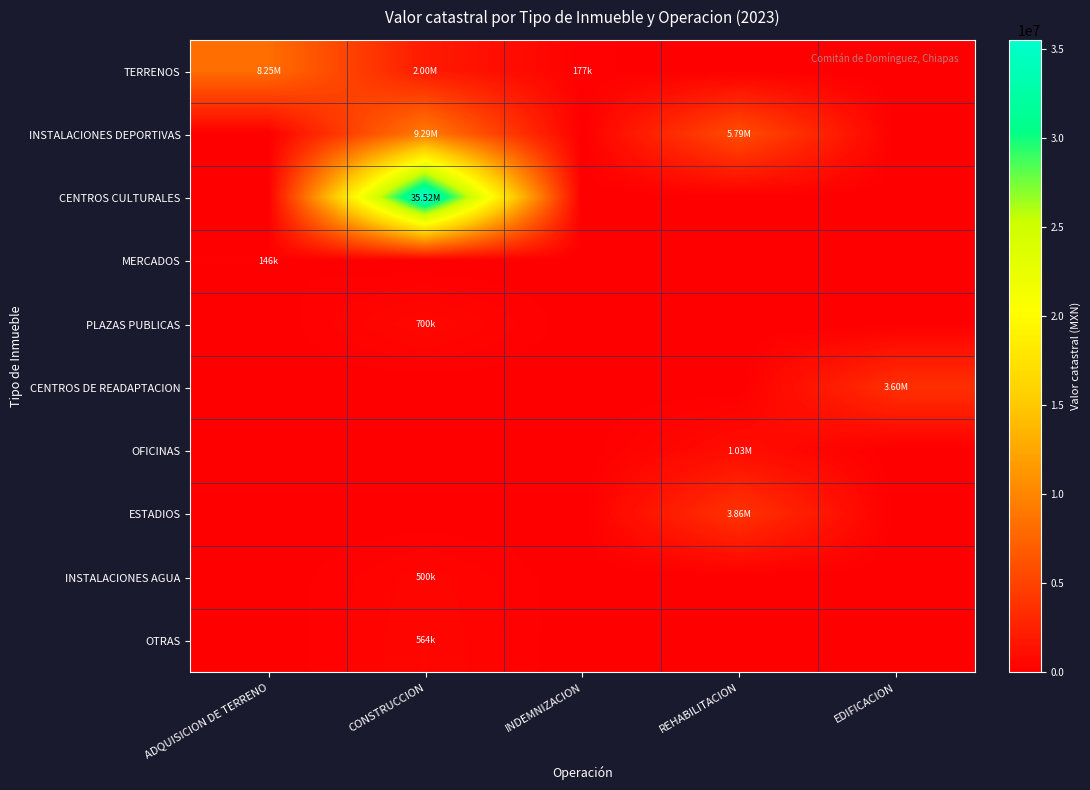

What is the total value across all series at REHABILITACION?

10675780.8